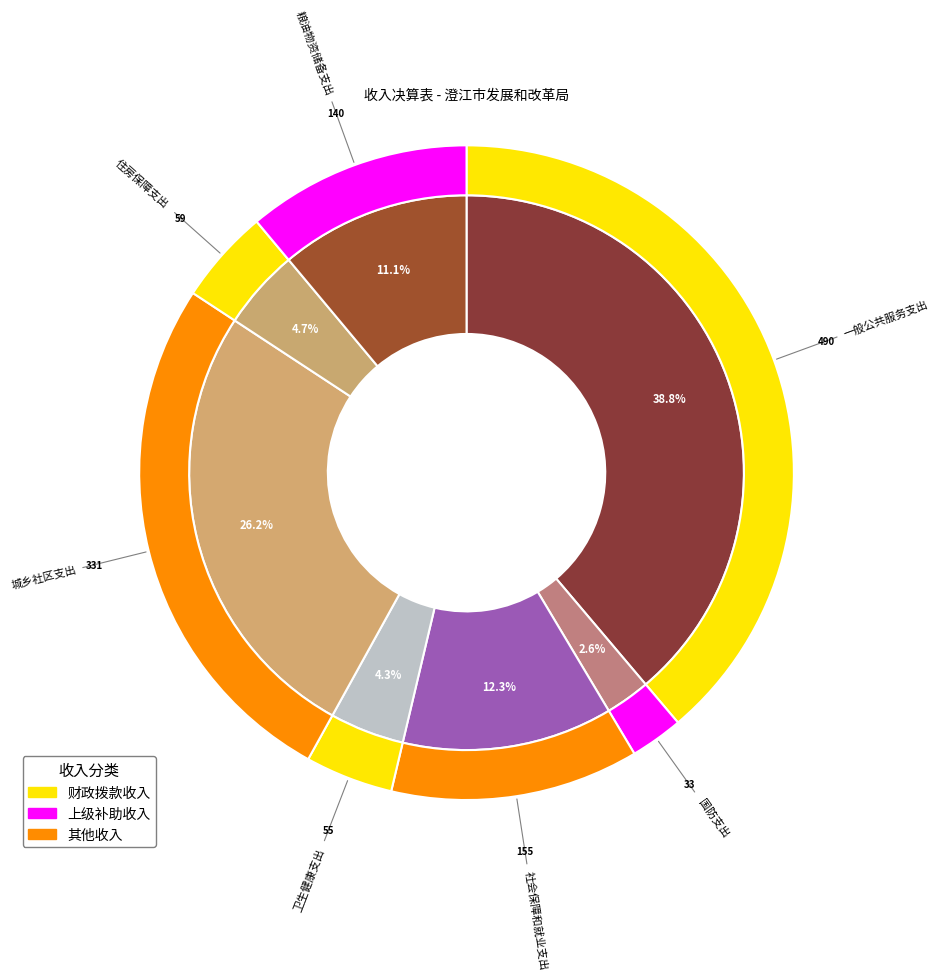

To the nearest percent, what portion does 社会保障和就业支出 represent?

12%